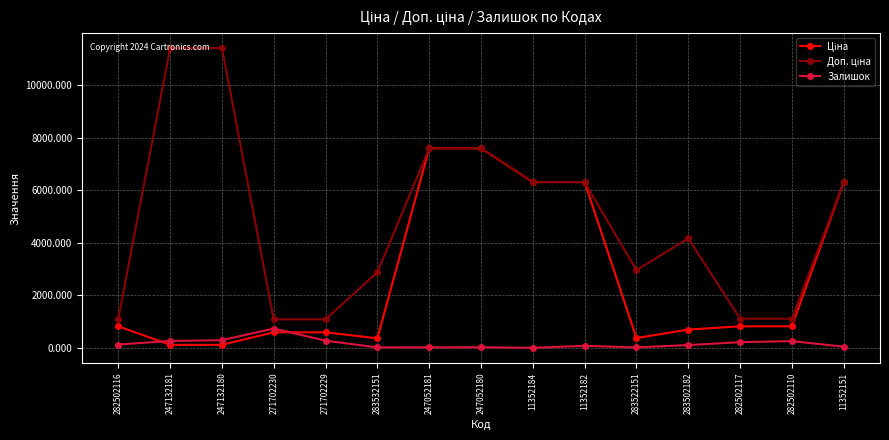

What is the spread (max minus min) of values at 271702230?

491.7